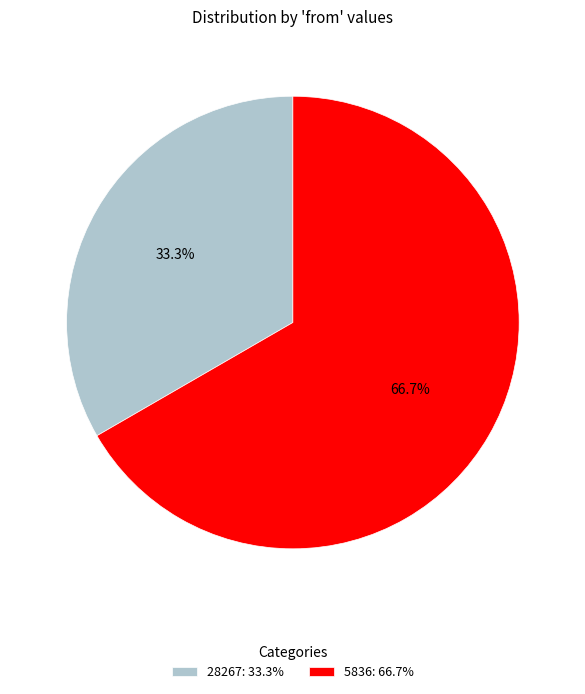

What is the smallest slice in the pie chart?

28267: 33.3%